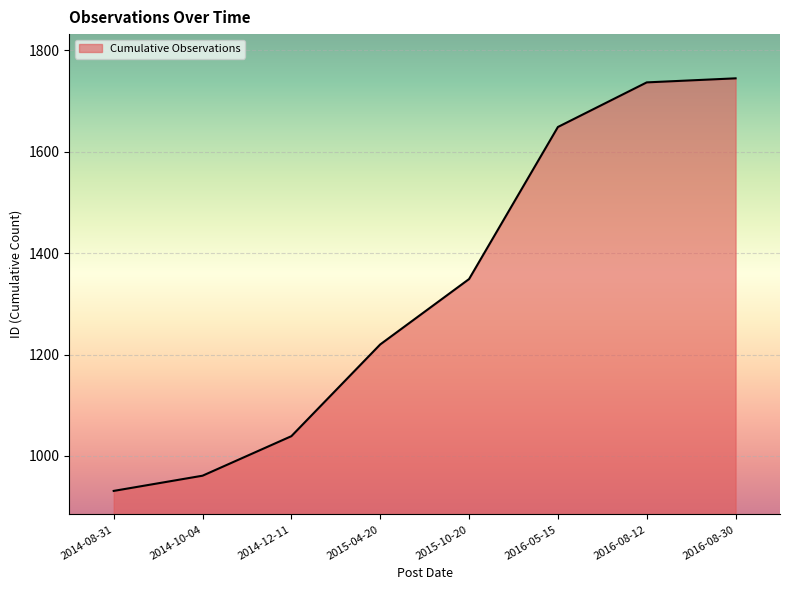

The chart shows a value of 1737 at 2016-08-12. True or false?

True